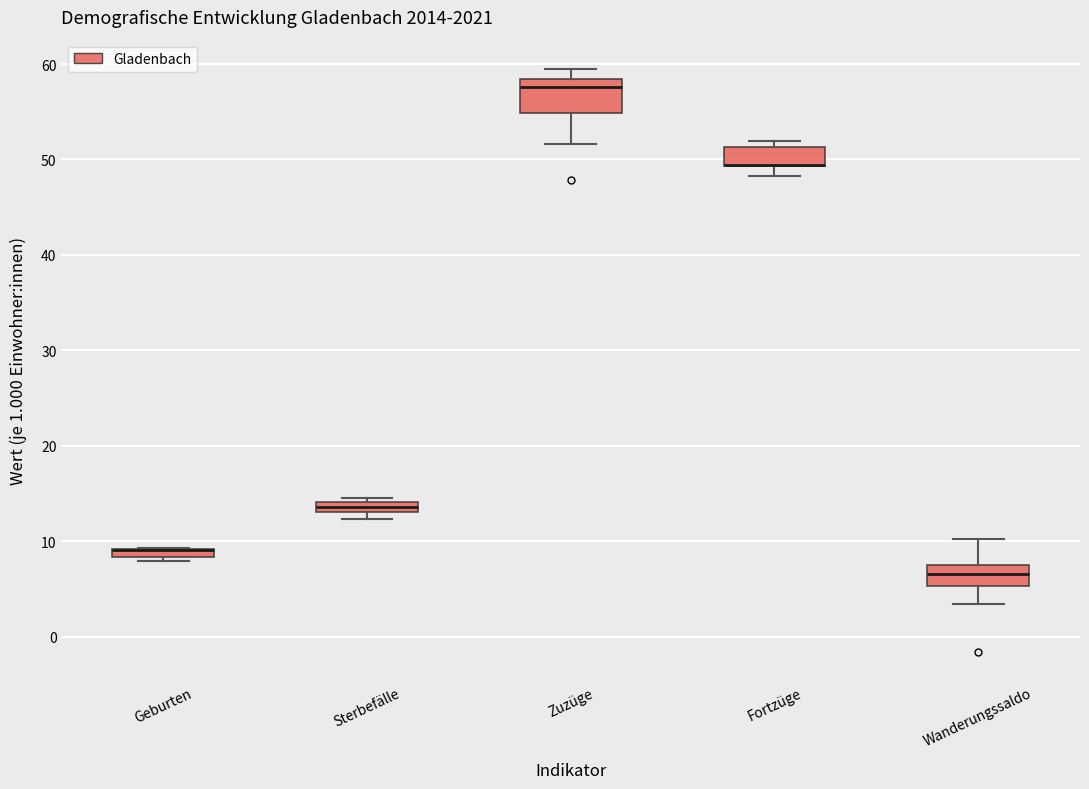

Where is the lower edge of the box for Geburten on the y-axis? The values are not printed on the chart, so give them approximately, as read against the axis.

8